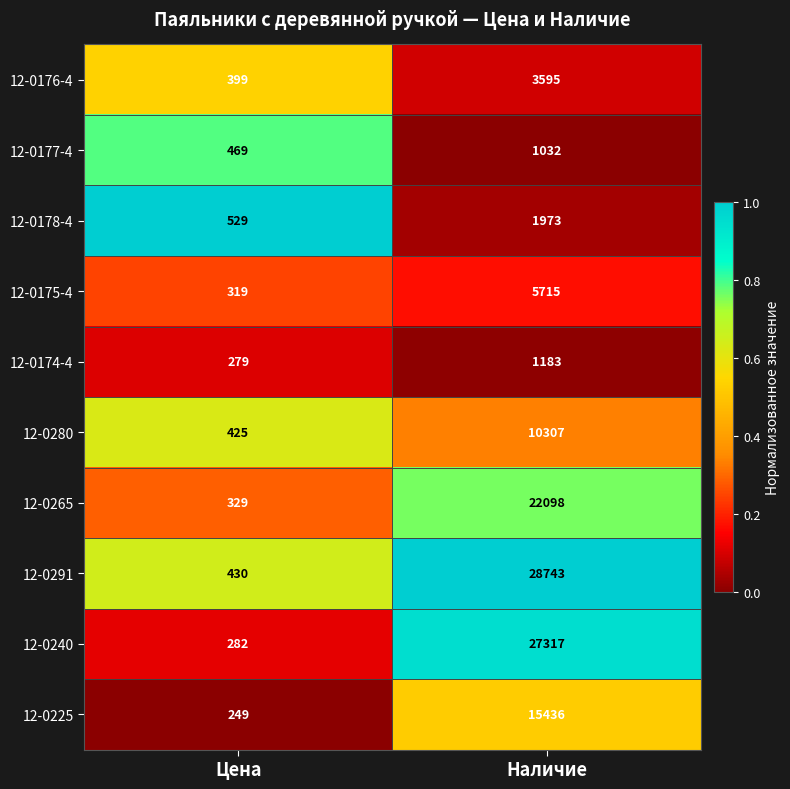

How many categories are shown in the chart?

2